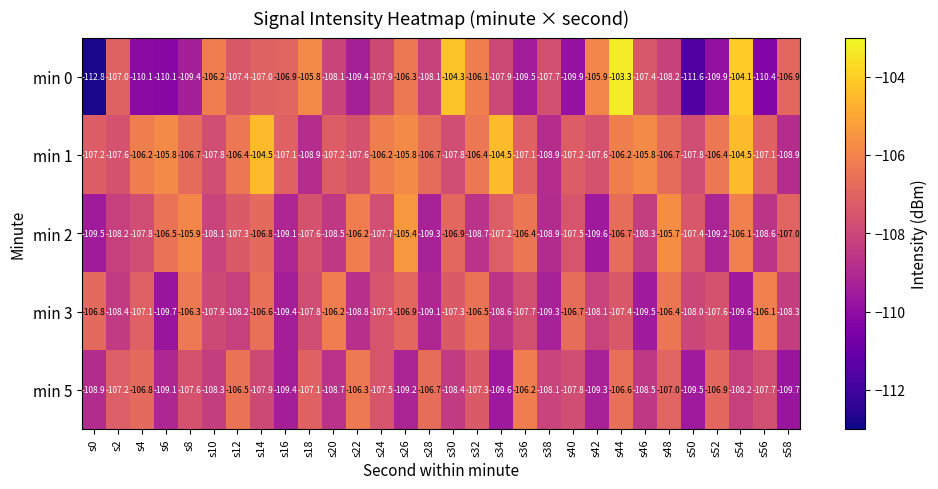

Rank the series at s34 from lowest to highest value.

min 5, min 3, min 0, min 2, min 1